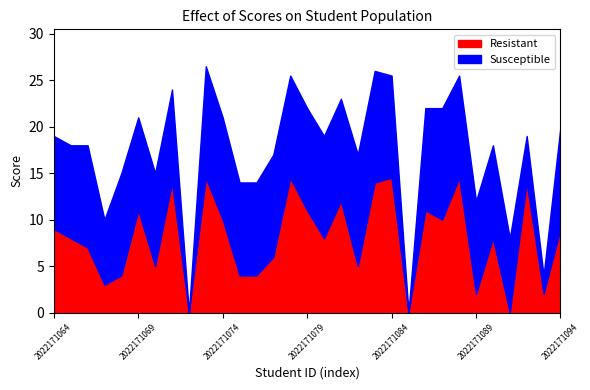

At which label does Susceptible reach its minimum?

2022171072